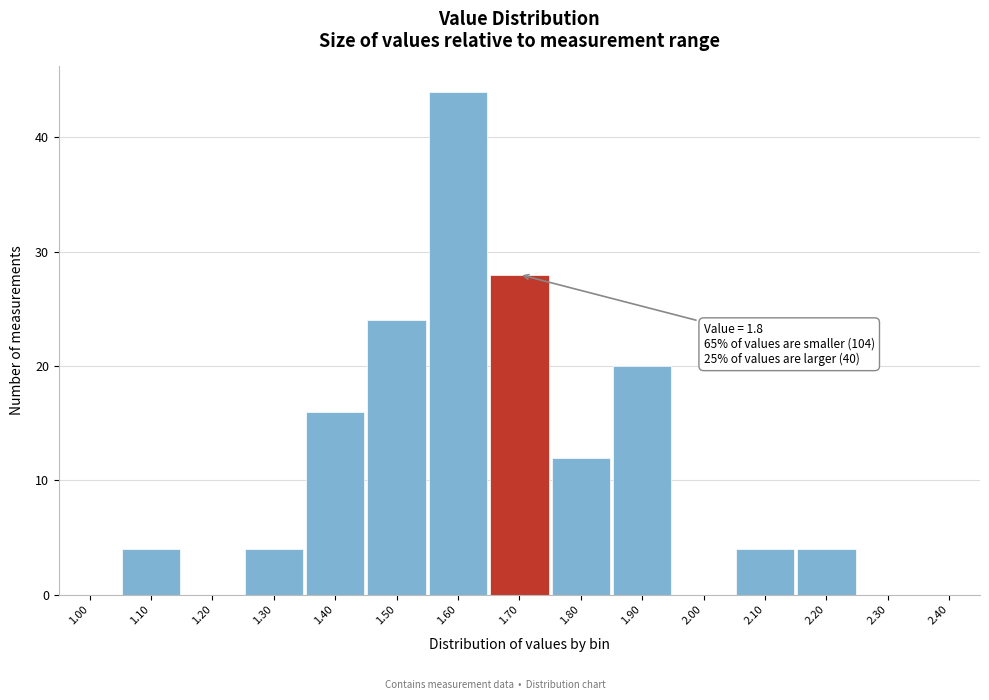

Reading left to right, what are all the values shown in this chart?

1.00=0	1.10=4	1.20=0	1.30=4	1.40=16	1.50=24	1.60=44	1.70=28	1.80=12	1.90=20	2.00=0	2.10=4	2.20=4	2.30=0	2.40=0